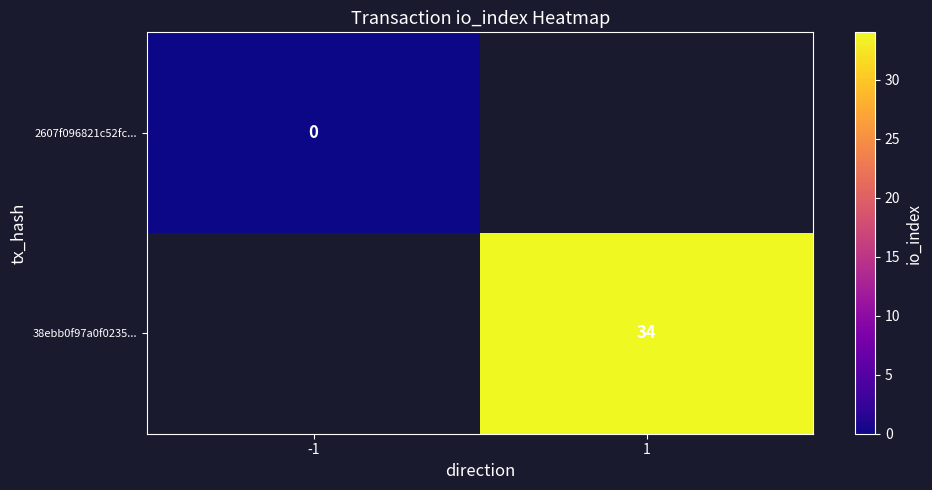

True or false: 38ebb0f97a0f0235... has a value of 7 at 1.

False